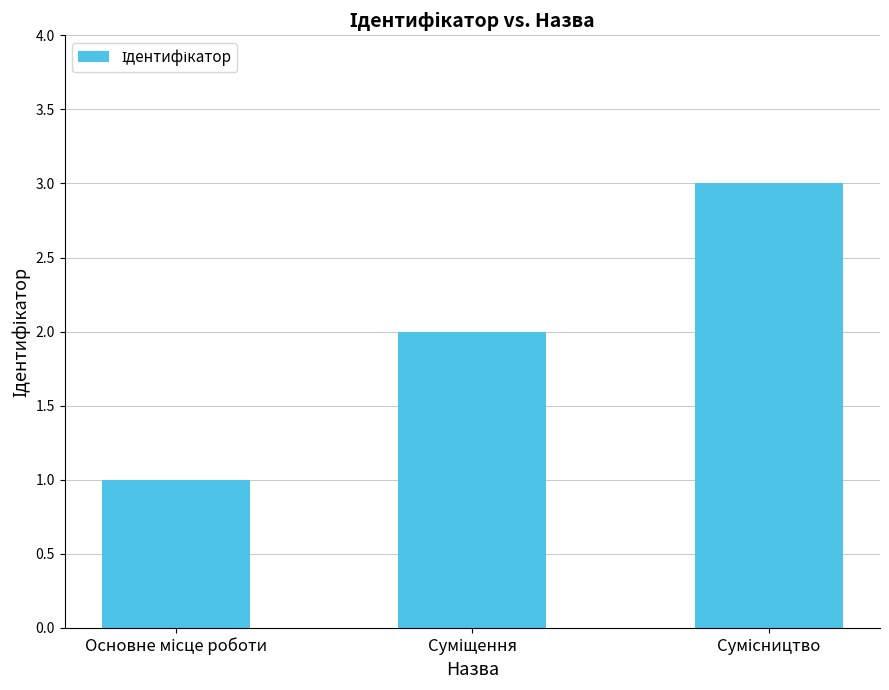

What is the greatest value displayed?

3